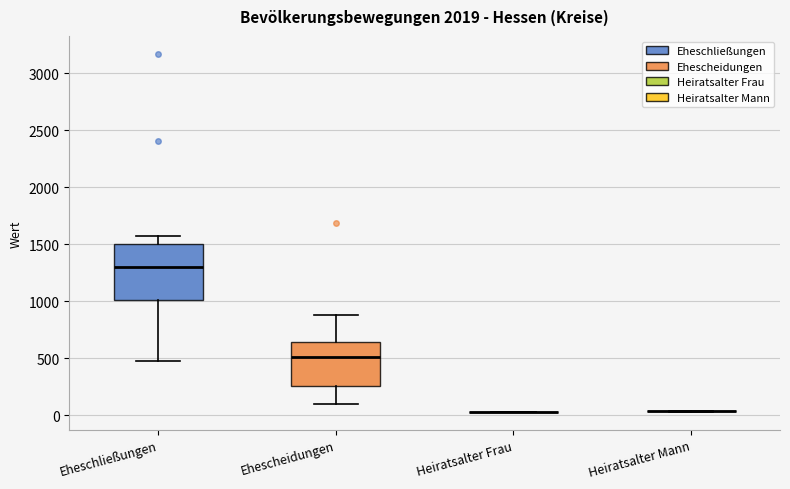

Reading left to right, transcribe this box plot: for each box, give where its median line is, the range the box spans, and where its two whiskers end, as read against the y-axis. The values are not printed on the chart, so give them approximately, as read against the axis.

Eheschließungen: median 1300, box 1000 to 1500, whiskers 500 to 1550
Ehescheidungen: median 500, box 250 to 650, whiskers 100 to 900
Heiratsalter Frau: box collapsed to a line at 50, whiskers 50 to 50
Heiratsalter Mann: box collapsed to a line at 50, whiskers 50 to 50